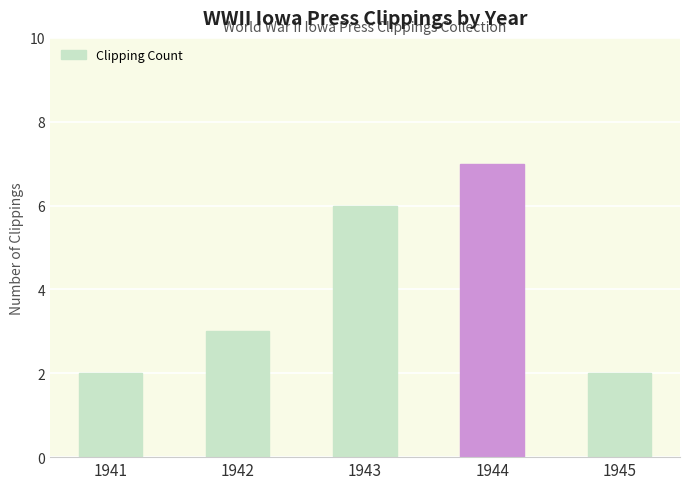

Reading left to right, extract all data points from this chart.

1941=2	1942=3	1943=6	1944=7	1945=2